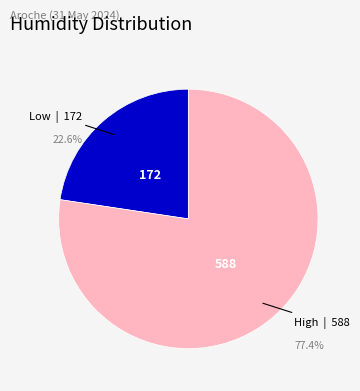

Does any single category account for the majority?

Yes